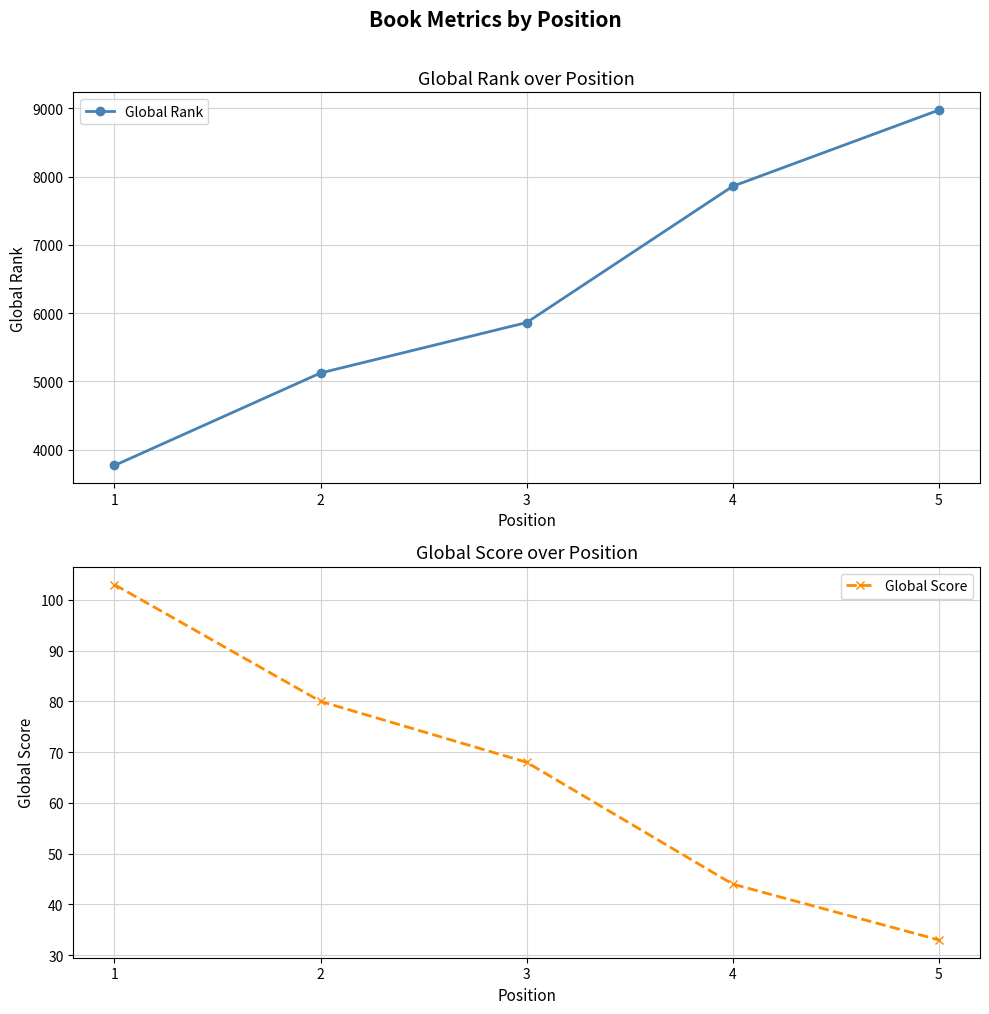

At which label is Global Rank closest to 6370?

3